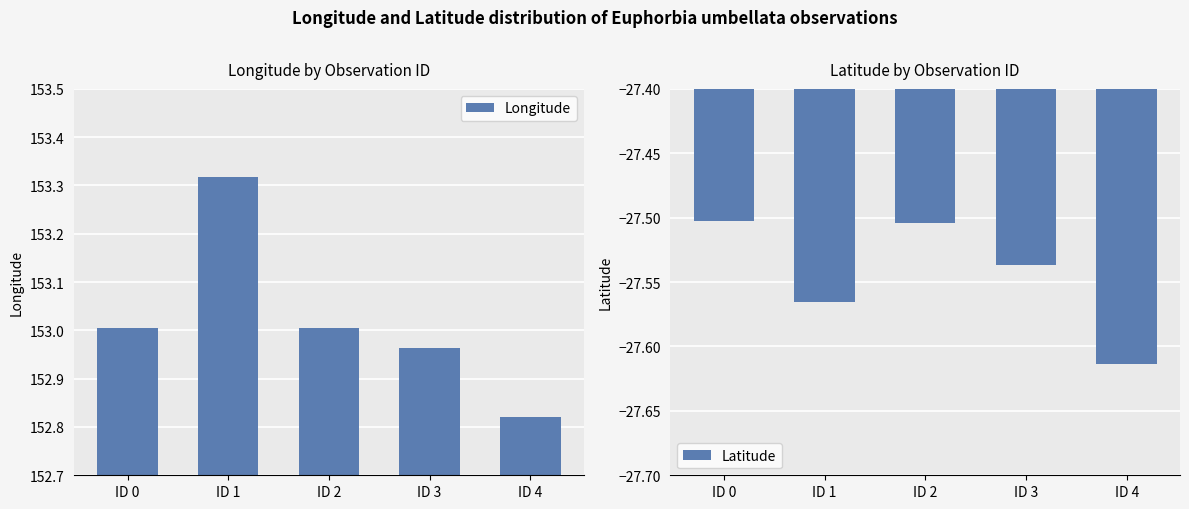

What is the average value of the Longitude series?

153.0